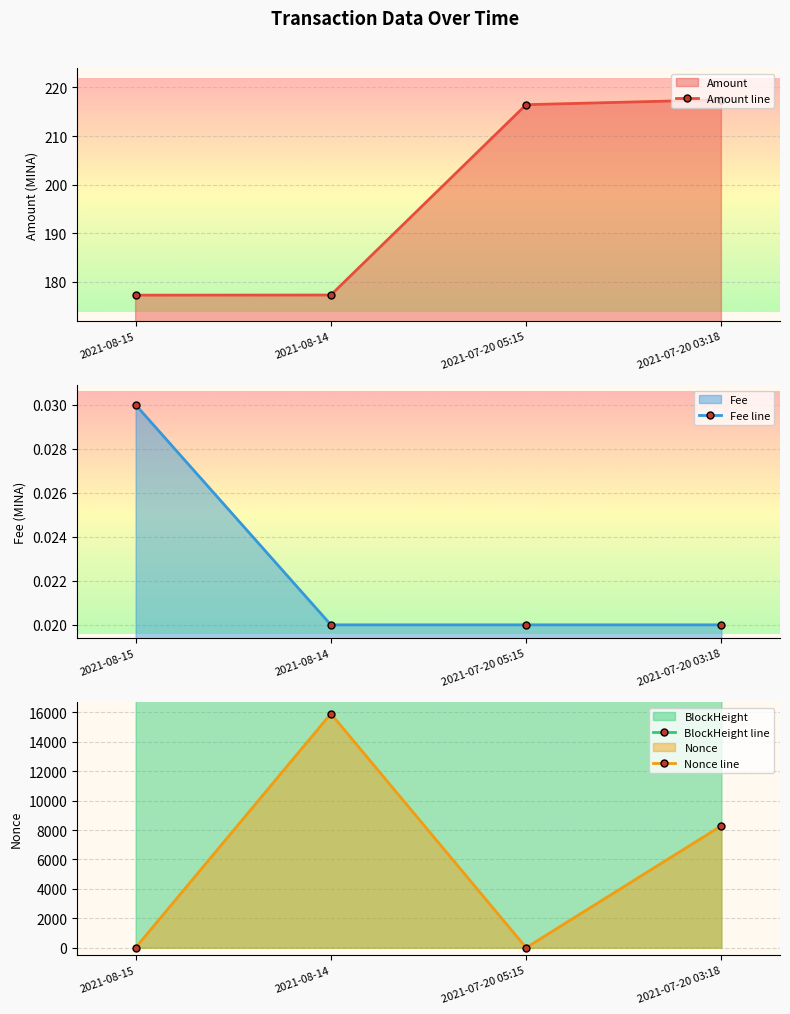

Which series changed the most between 2021-08-14 and 2021-07-20 05:15?

Nonce line